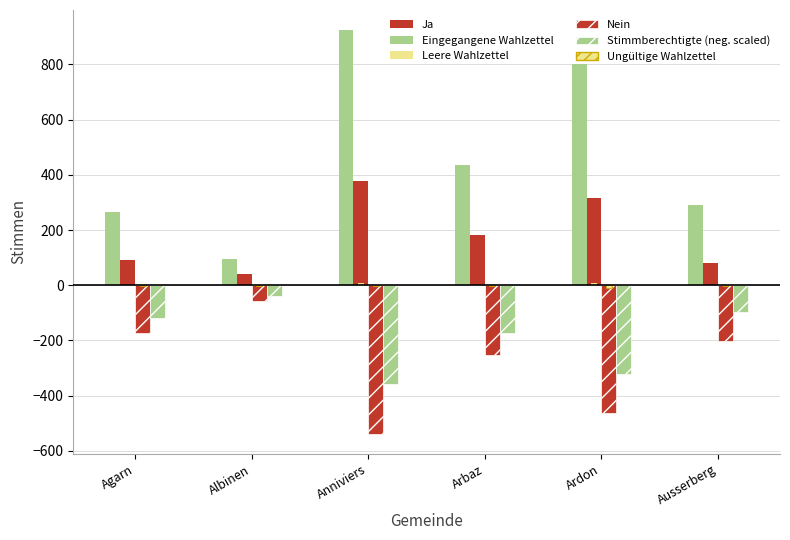

At which label does Leere Wahlzettel first exceed 2?

Anniviers